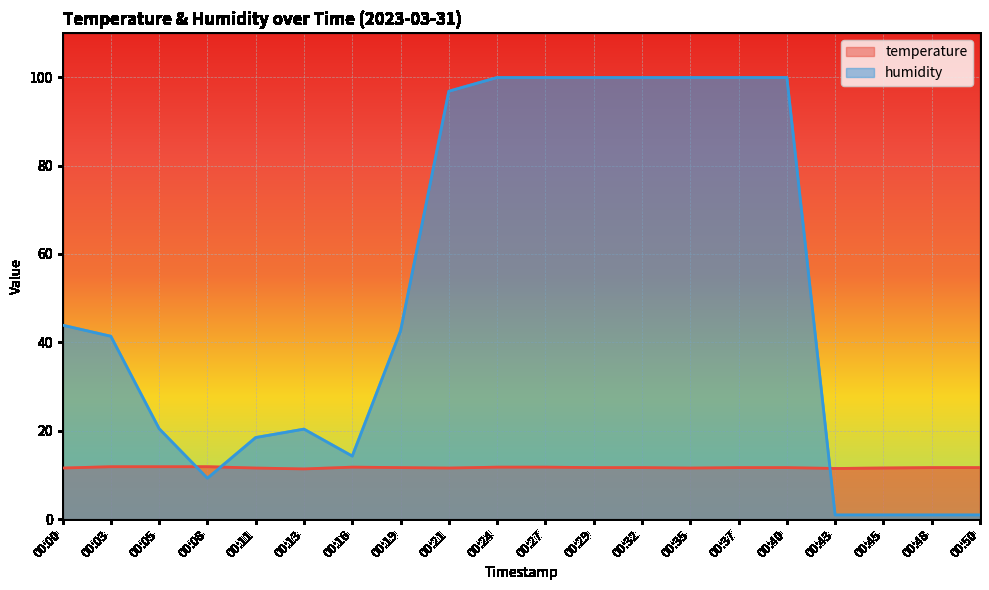

What value does the humidity series have at 00:05?

20.5